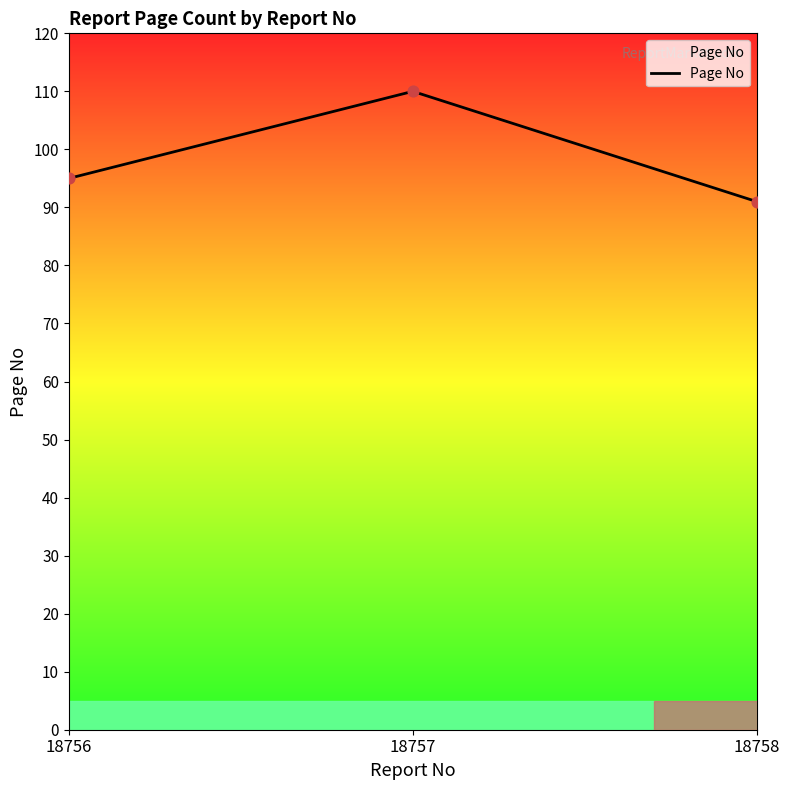

Between 18757 and 18758, which is larger?

18757